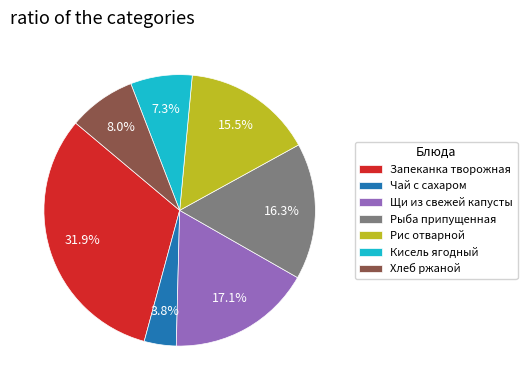

What is the largest slice in the pie chart?

Запеканка творожная